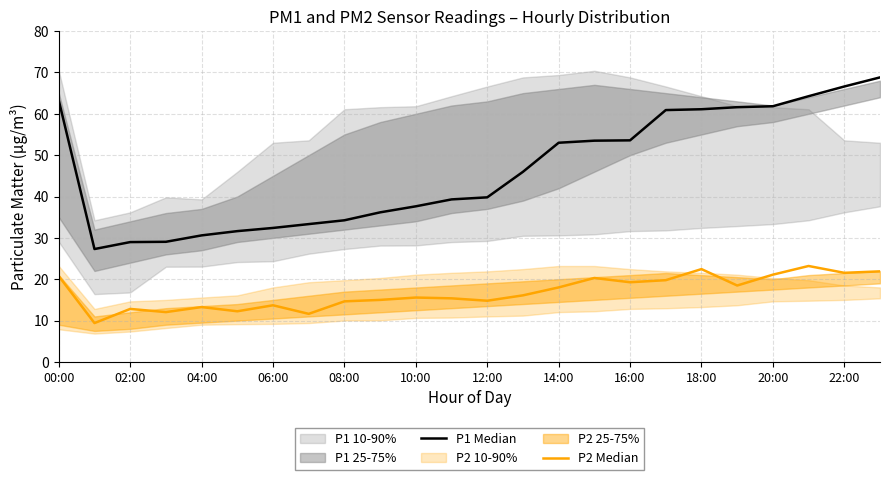

At which category does the chart reach its peak across all series?

23